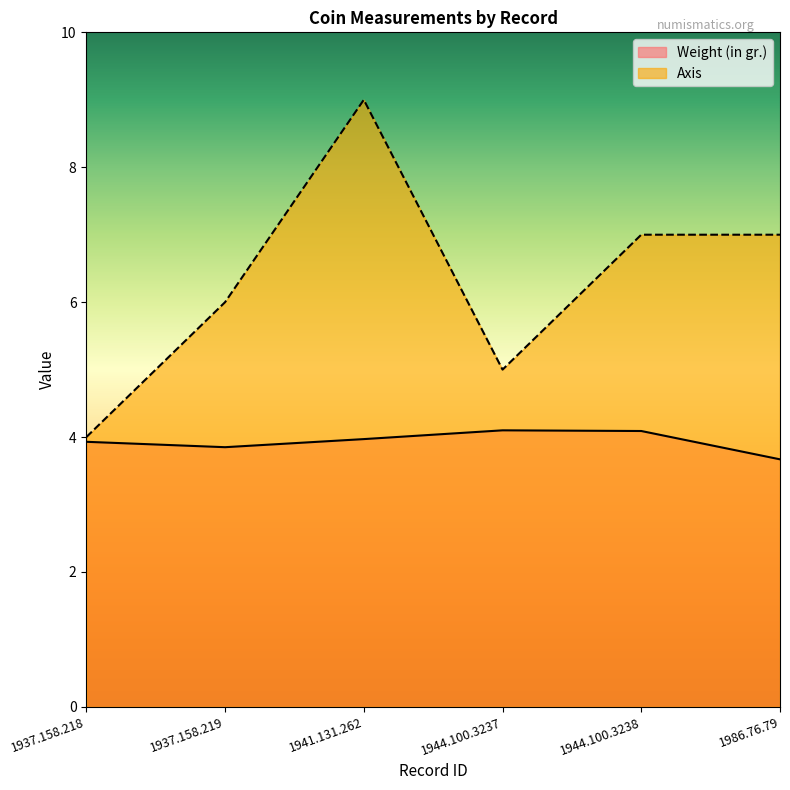

Is the value of Axis at 1937.158.219 greater than the value of Weight (in gr.) at 1941.131.262?

Yes